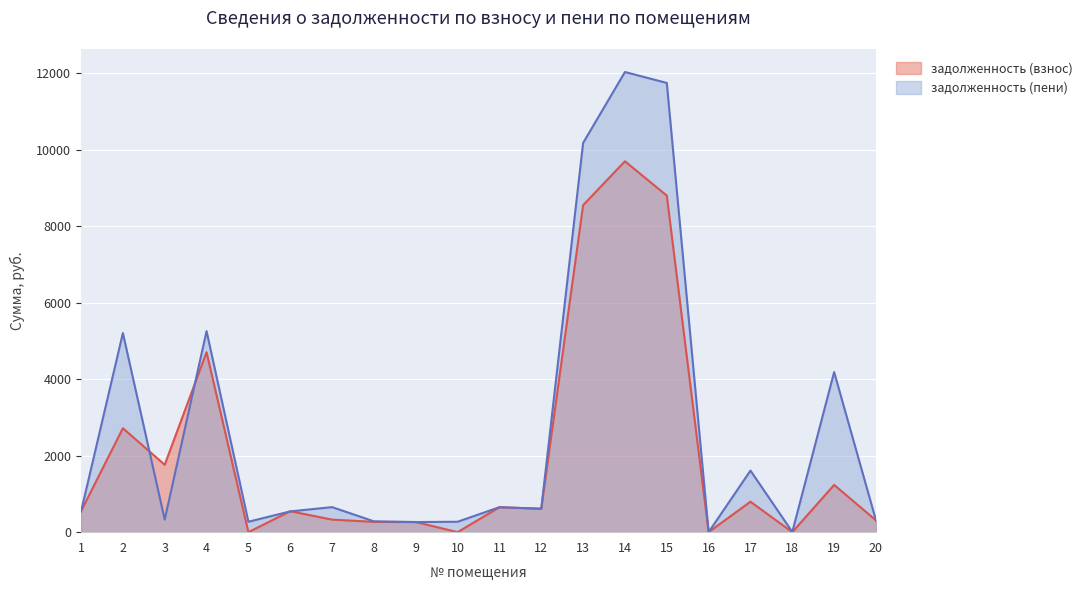

How many positive values does the задолженность (пени) series have?

19